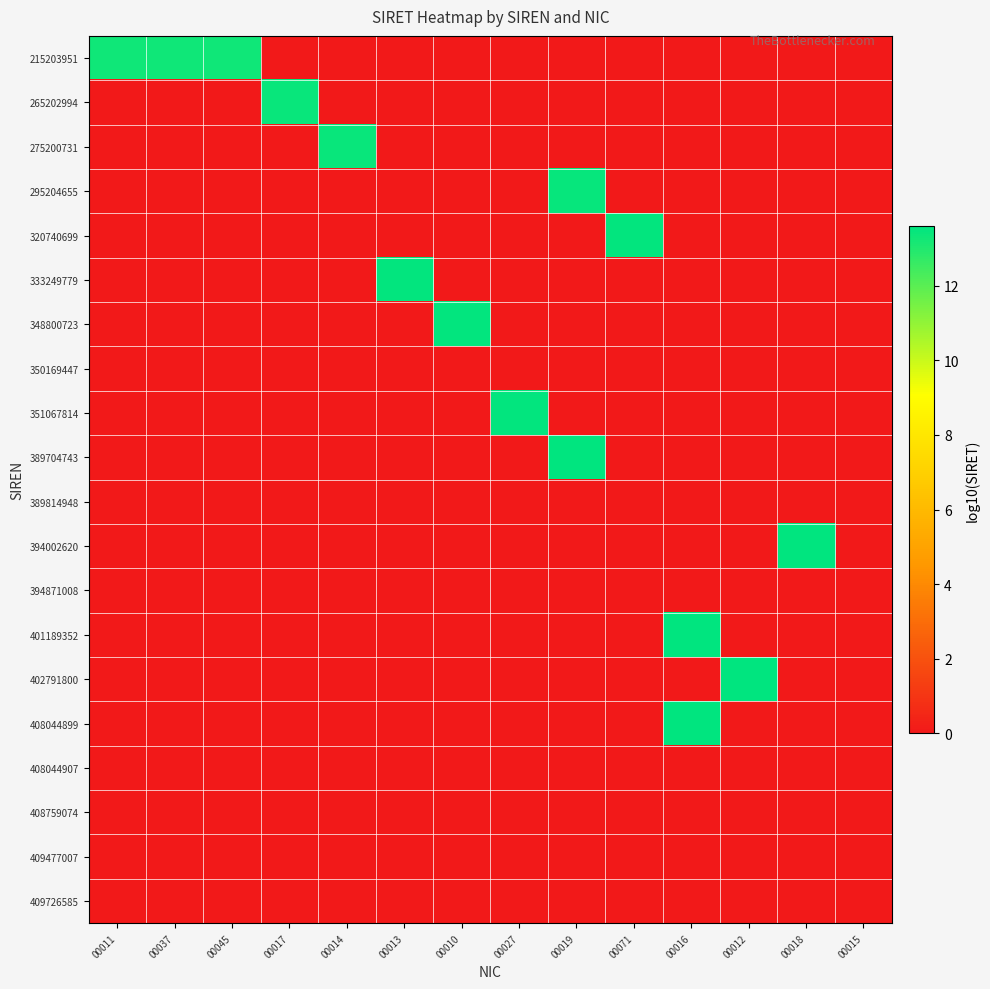

Reading left to right, what are all the values shown in this chart?

215203951: 00011=13.3	00037=13.3	00045=13.3	00017=0.0	00014=0.0	00013=0.0	00010=0.0	00027=0.0	00019=0.0	00071=0.0	00016=0.0	00012=0.0	00018=0.0	00015=0.0
265202994: 00011=0.0	00037=0.0	00045=0.0	00017=13.4	00014=0.0	00013=0.0	00010=0.0	00027=0.0	00019=0.0	00071=0.0	00016=0.0	00012=0.0	00018=0.0	00015=0.0
275200731: 00011=0.0	00037=0.0	00045=0.0	00017=0.0	00014=13.4	00013=0.0	00010=0.0	00027=0.0	00019=0.0	00071=0.0	00016=0.0	00012=0.0	00018=0.0	00015=0.0
295204655: 00011=0.0	00037=0.0	00045=0.0	00017=0.0	00014=0.0	00013=0.0	00010=0.0	00027=0.0	00019=13.5	00071=0.0	00016=0.0	00012=0.0	00018=0.0	00015=0.0
320740699: 00011=0.0	00037=0.0	00045=0.0	00017=0.0	00014=0.0	00013=0.0	00010=0.0	00027=0.0	00019=0.0	00071=13.5	00016=0.0	00012=0.0	00018=0.0	00015=0.0
333249779: 00011=0.0	00037=0.0	00045=0.0	00017=0.0	00014=0.0	00013=13.5	00010=0.0	00027=0.0	00019=0.0	00071=0.0	00016=0.0	00012=0.0	00018=0.0	00015=0.0
348800723: 00011=0.0	00037=0.0	00045=0.0	00017=0.0	00014=0.0	00013=0.0	00010=13.5	00027=0.0	00019=0.0	00071=0.0	00016=0.0	00012=0.0	00018=0.0	00015=0.0
350169447: 00011=0.0	00037=0.0	00045=0.0	00017=0.0	00014=0.0	00013=0.0	00010=0.0	00027=0.0	00019=0.0	00071=0.0	00016=0.0	00012=0.0	00018=0.0	00015=0.0
351067814: 00011=0.0	00037=0.0	00045=0.0	00017=0.0	00014=0.0	00013=0.0	00010=0.0	00027=13.5	00019=0.0	00071=0.0	00016=0.0	00012=0.0	00018=0.0	00015=0.0
389704743: 00011=0.0	00037=0.0	00045=0.0	00017=0.0	00014=0.0	00013=0.0	00010=0.0	00027=0.0	00019=13.6	00071=0.0	00016=0.0	00012=0.0	00018=0.0	00015=0.0
389814948: 00011=0.0	00037=0.0	00045=0.0	00017=0.0	00014=0.0	00013=0.0	00010=0.0	00027=0.0	00019=0.0	00071=0.0	00016=0.0	00012=0.0	00018=0.0	00015=0.0
394002620: 00011=0.0	00037=0.0	00045=0.0	00017=0.0	00014=0.0	00013=0.0	00010=0.0	00027=0.0	00019=0.0	00071=0.0	00016=0.0	00012=0.0	00018=13.6	00015=0.0
394871008: 00011=0.0	00037=0.0	00045=0.0	00017=0.0	00014=0.0	00013=0.0	00010=0.0	00027=0.0	00019=0.0	00071=0.0	00016=0.0	00012=0.0	00018=0.0	00015=0.0
401189352: 00011=0.0	00037=0.0	00045=0.0	00017=0.0	00014=0.0	00013=0.0	00010=0.0	00027=0.0	00019=0.0	00071=0.0	00016=13.6	00012=0.0	00018=0.0	00015=0.0
402791800: 00011=0.0	00037=0.0	00045=0.0	00017=0.0	00014=0.0	00013=0.0	00010=0.0	00027=0.0	00019=0.0	00071=0.0	00016=0.0	00012=13.6	00018=0.0	00015=0.0
408044899: 00011=0.0	00037=0.0	00045=0.0	00017=0.0	00014=0.0	00013=0.0	00010=0.0	00027=0.0	00019=0.0	00071=0.0	00016=13.6	00012=0.0	00018=0.0	00015=0.0
408044907: 00011=0.0	00037=0.0	00045=0.0	00017=0.0	00014=0.0	00013=0.0	00010=0.0	00027=0.0	00019=0.0	00071=0.0	00016=0.0	00012=0.0	00018=0.0	00015=0.0
408759074: 00011=0.0	00037=0.0	00045=0.0	00017=0.0	00014=0.0	00013=0.0	00010=0.0	00027=0.0	00019=0.0	00071=0.0	00016=0.0	00012=0.0	00018=0.0	00015=0.0
409477007: 00011=0.0	00037=0.0	00045=0.0	00017=0.0	00014=0.0	00013=0.0	00010=0.0	00027=0.0	00019=0.0	00071=0.0	00016=0.0	00012=0.0	00018=0.0	00015=0.0
409726585: 00011=0.0	00037=0.0	00045=0.0	00017=0.0	00014=0.0	00013=0.0	00010=0.0	00027=0.0	00019=0.0	00071=0.0	00016=0.0	00012=0.0	00018=0.0	00015=0.0